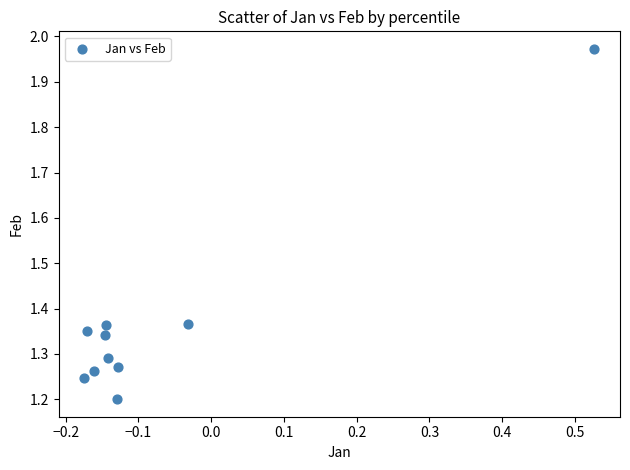

What is the range of X values (max minus min)?

0.7